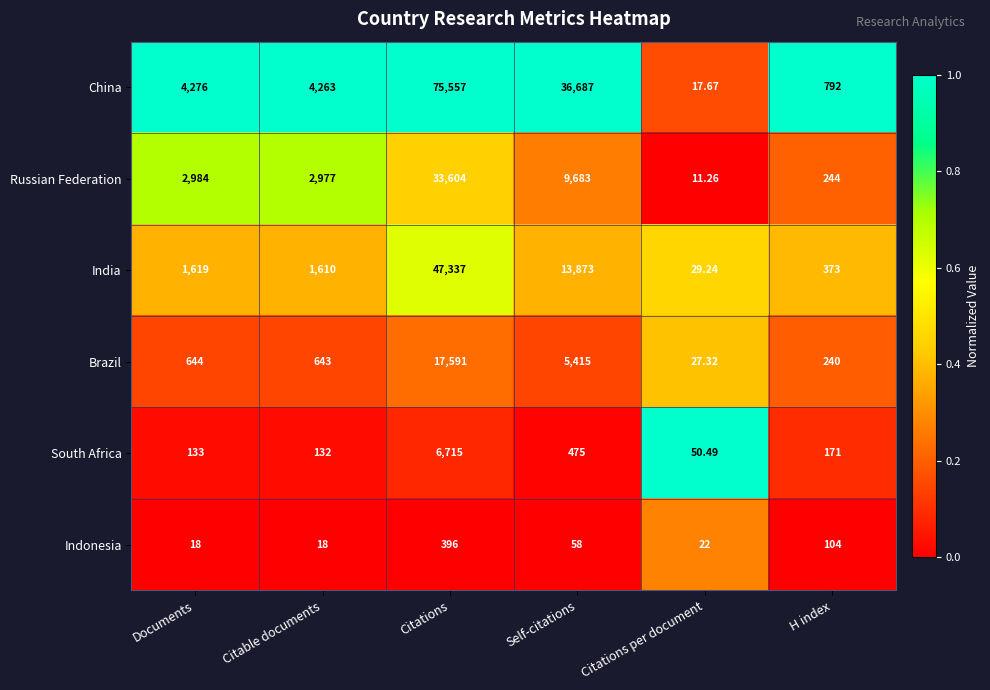

Rank the series by their maximum value, from highest to lowest.

China, India, Russian Federation, Brazil, South Africa, Indonesia